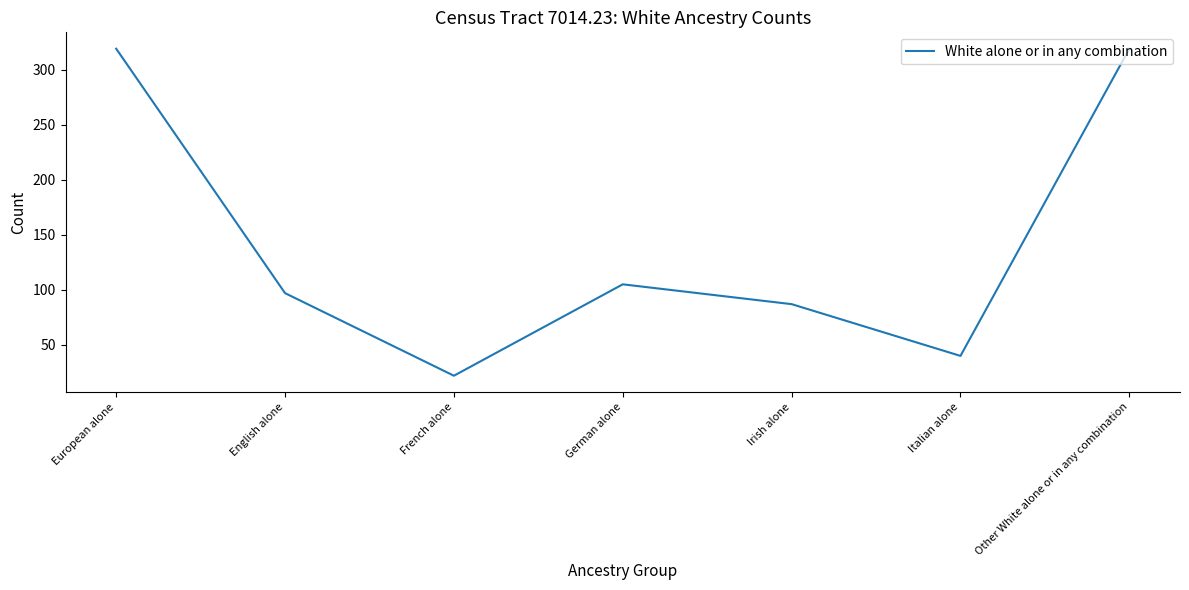

True or false: the data shows 95 at Other White alone or in any combination.

False